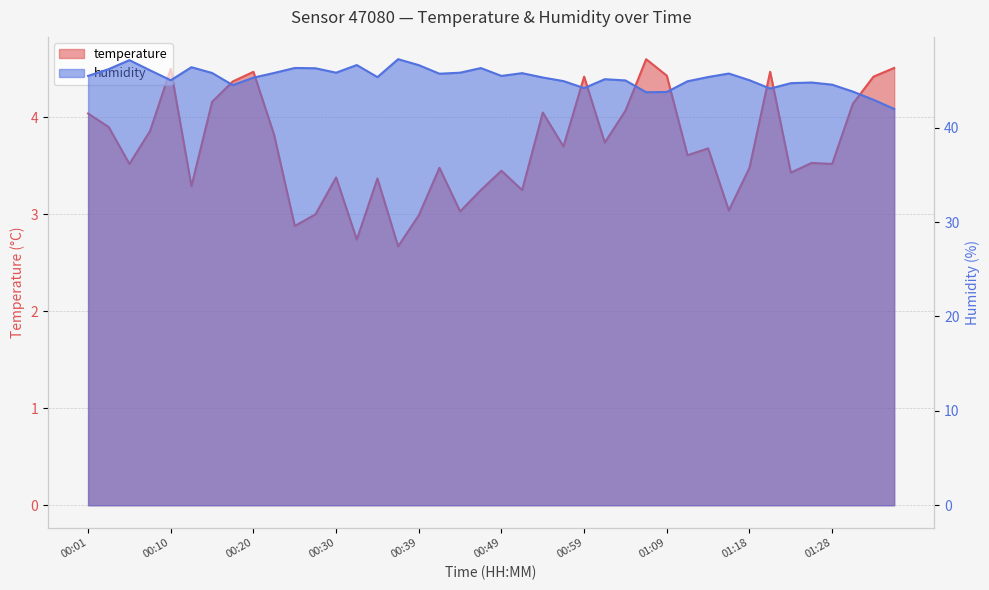

True or false: humidity and temperature cross at least once.

False